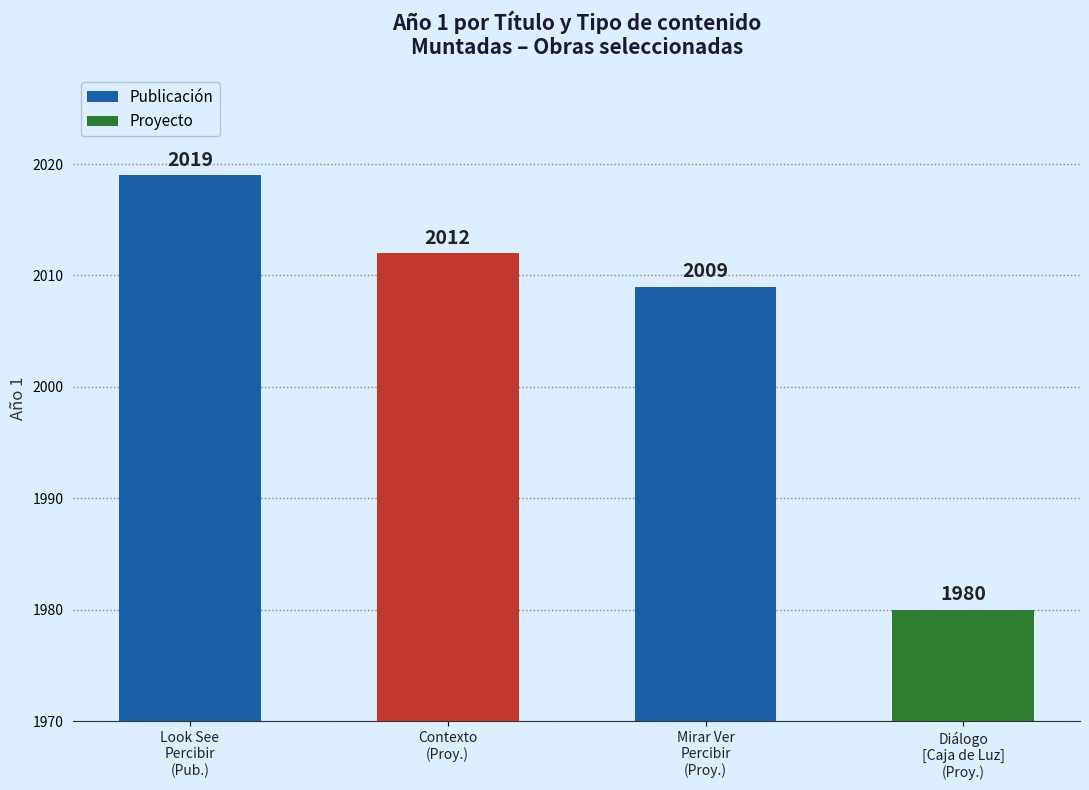

What is the maximum value shown in the chart?

2019